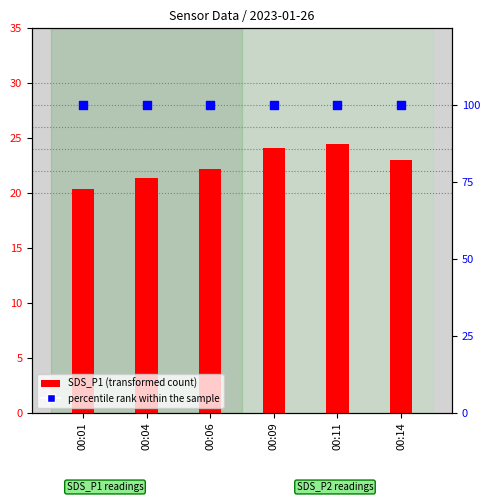

What are all the series names shown in the legend?

SDS_P1 (transformed count), percentile rank within the sample